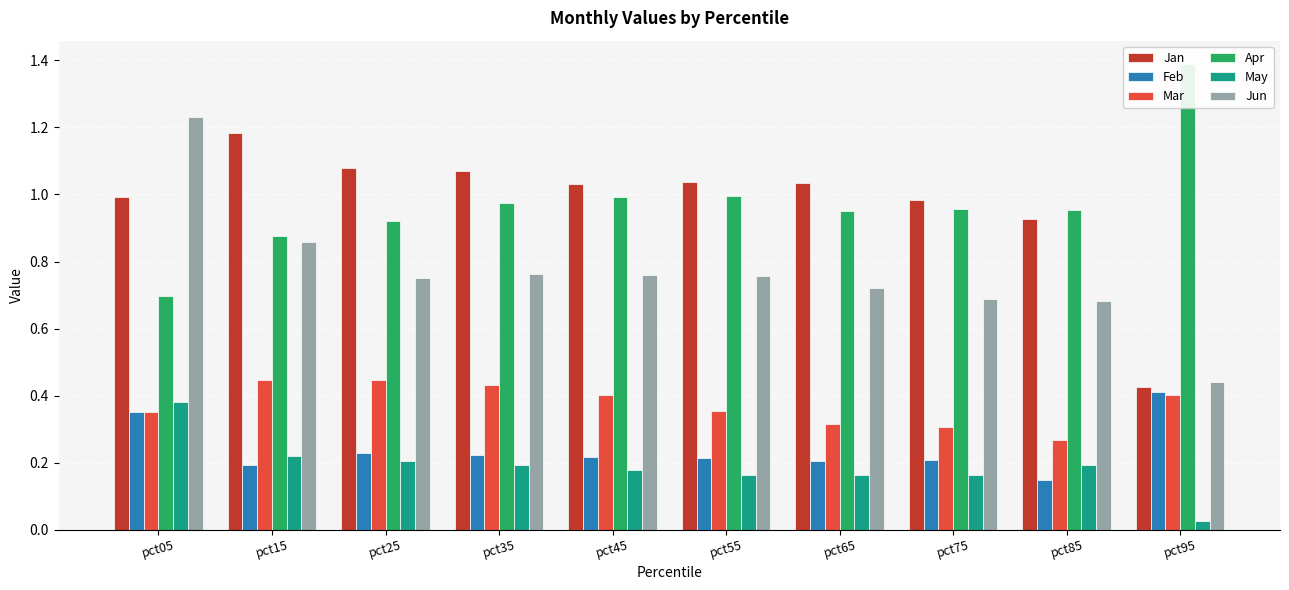

What is the value of the Jun bar at the 2nd from the left?

0.9